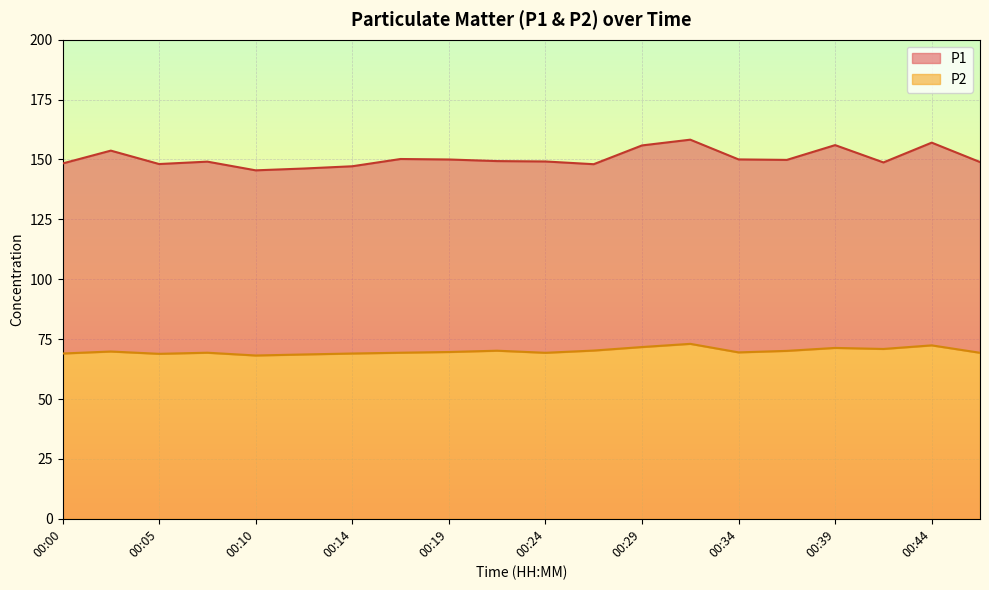

List the series in order of their overall mean, highest first.

P1, P2